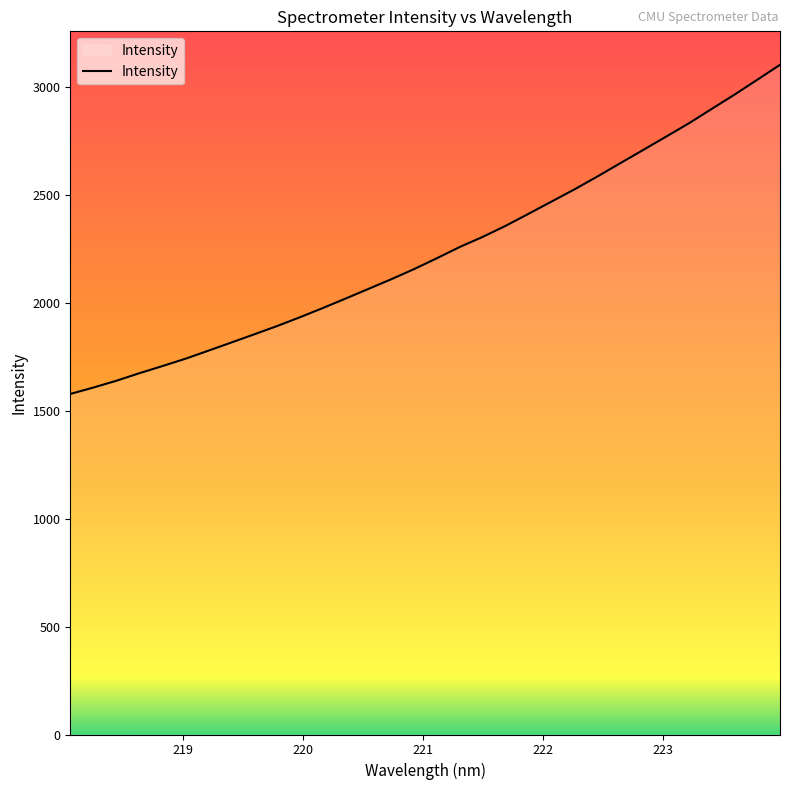

What is the average value?

2237.3